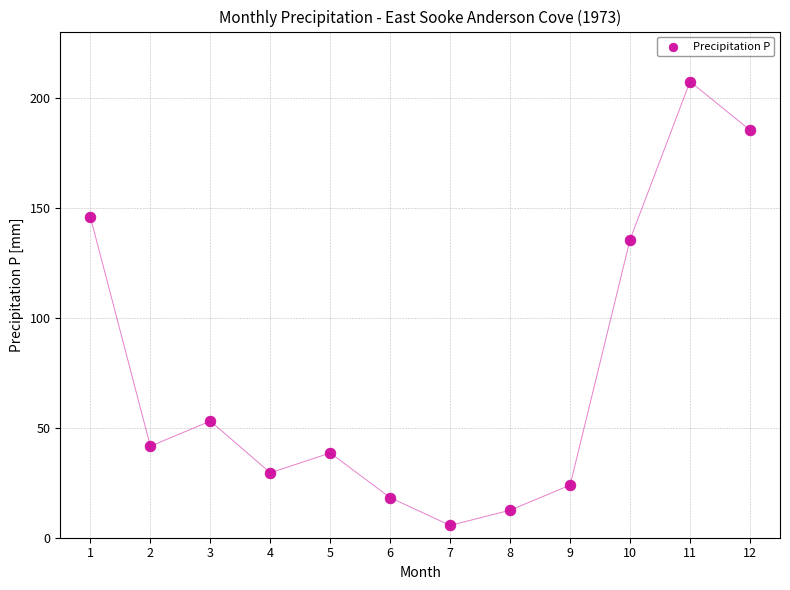

What is the range of X values (max minus min)?

11.0